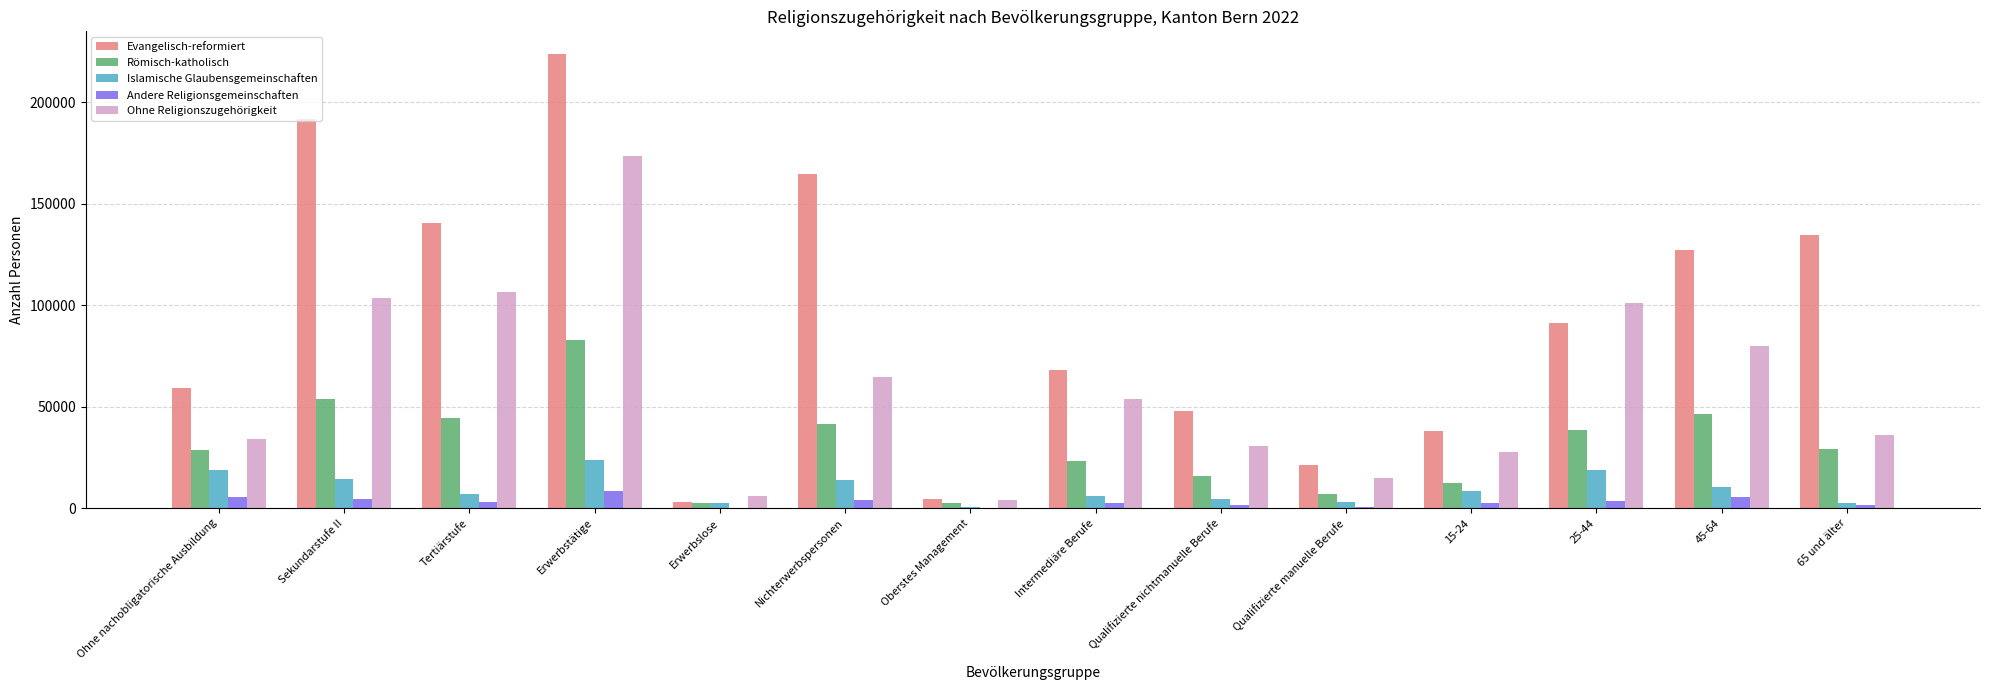

Which series changed the most between Oberstes Management and 45-64?

Evangelisch-reformiert